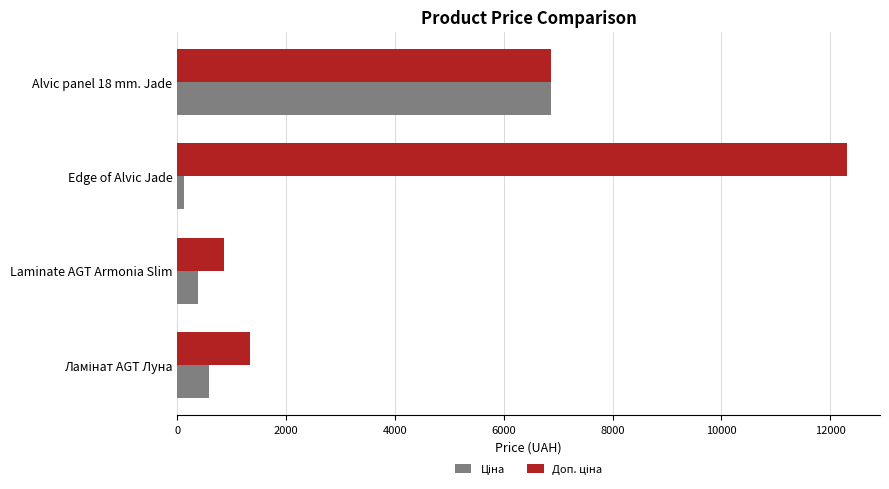

At which category is the sum across all series the highest?

Alvic panel 18 mm. Jade